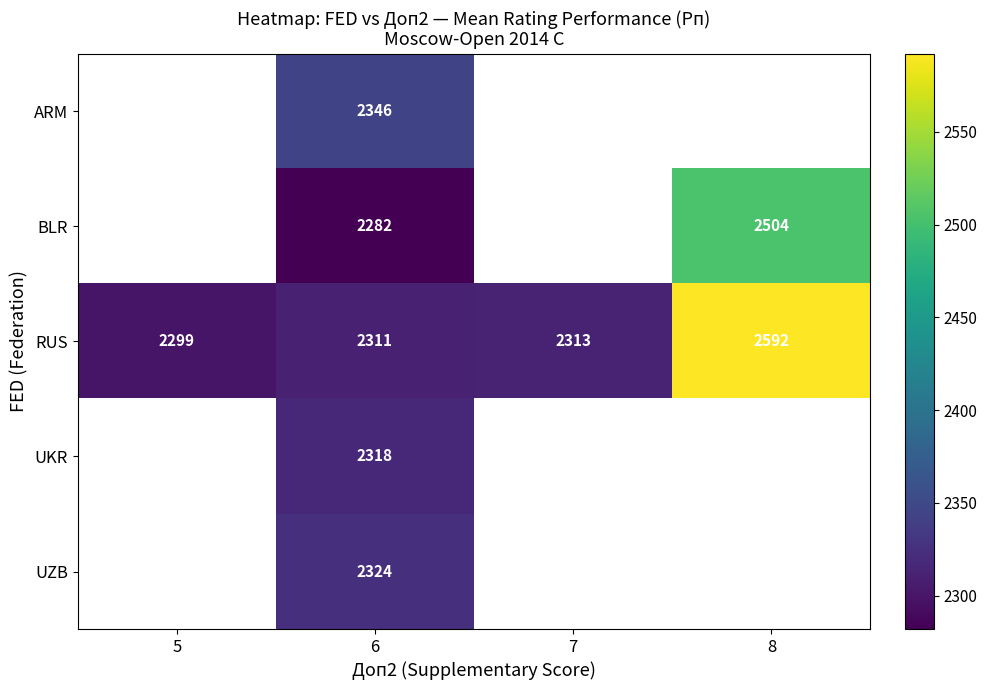

True or false: ARM has a value of 3489.2 at 6.

False